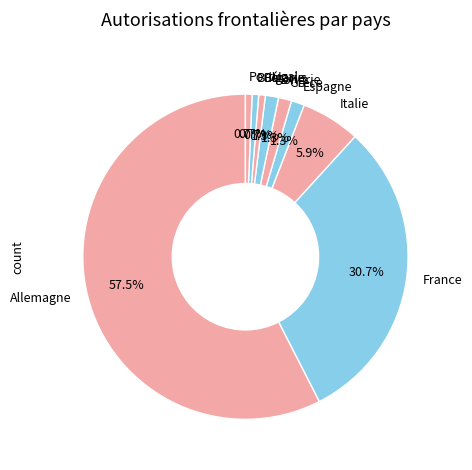

Which has a higher value, Bulgarie or Espagne?

Espagne